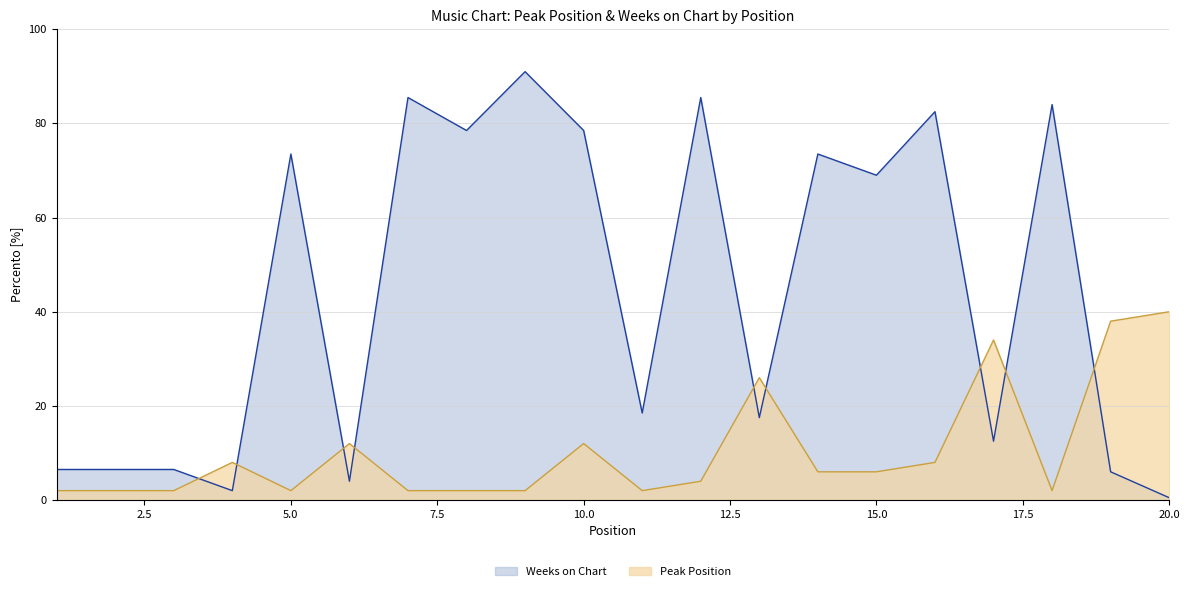

Where is the first local maximum for Peak Position?

4